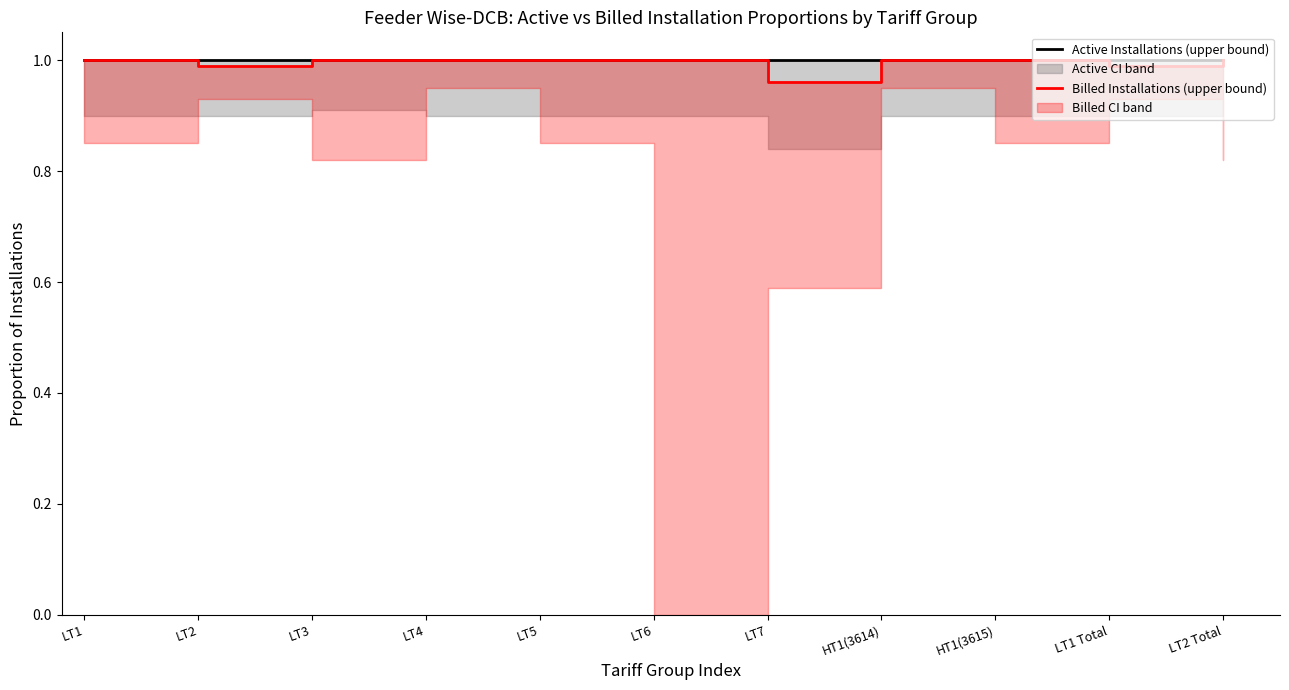

Is the value of Active Installations (upper bound) at HT1(3614) greater than the value of Billed Installations (upper bound) at LT4?

No